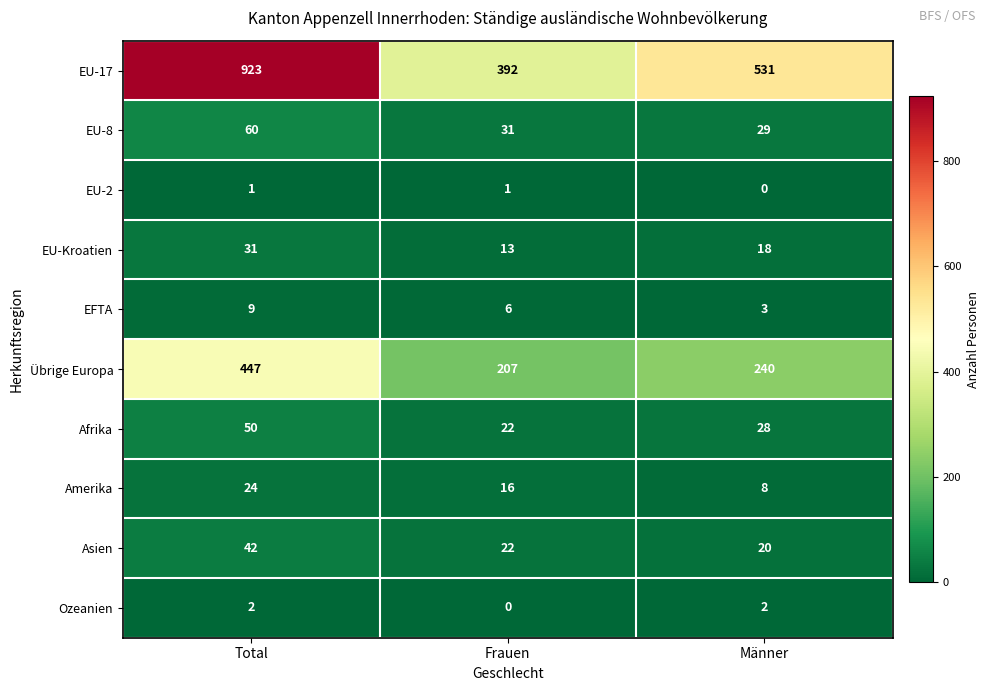

How many data points in Amerika are less than 16?

1